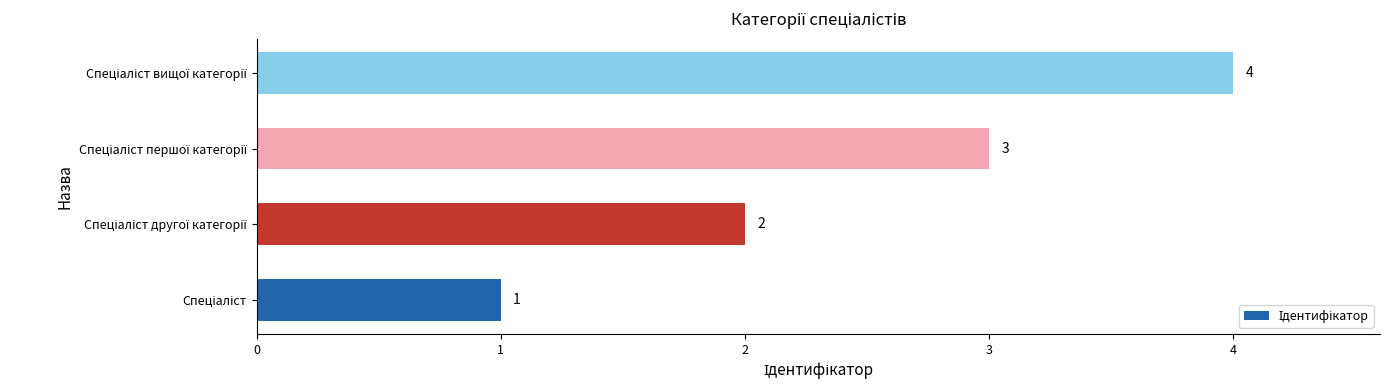

What is the greatest value displayed?

4